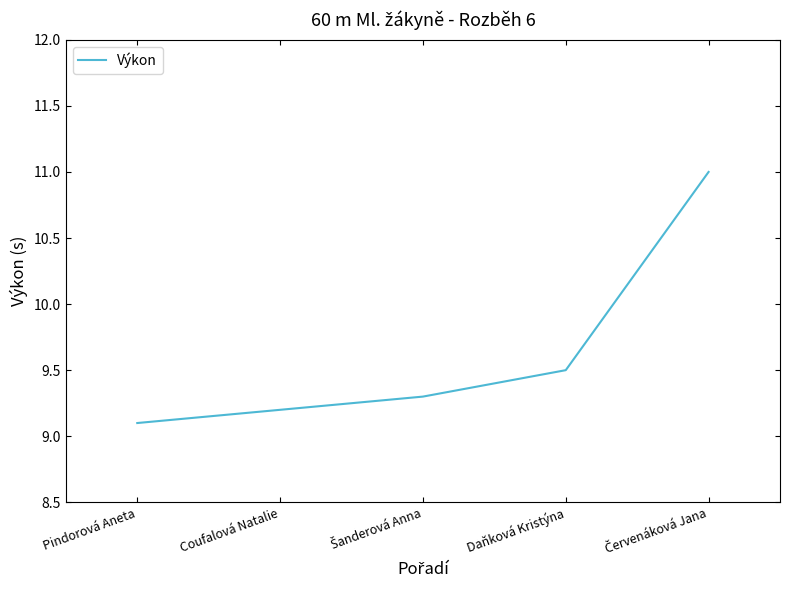

Is it true that the value at Pindorová Aneta is 15.3?

False